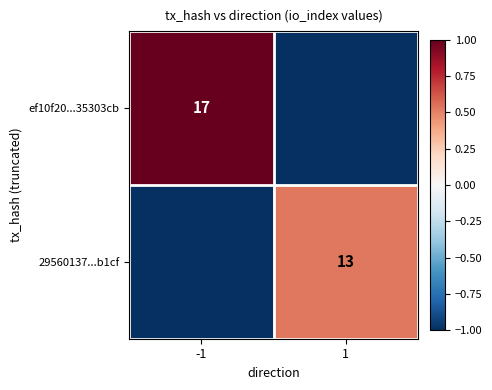

How many series are shown in this chart?

2